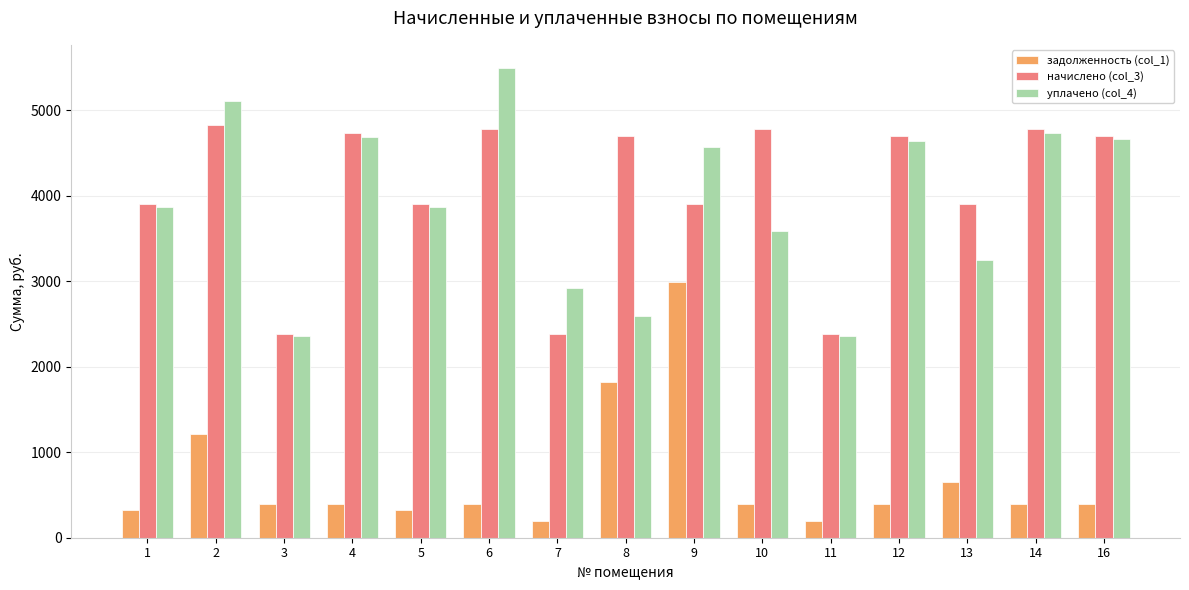

What is the total value across all series at 14?

9916.1